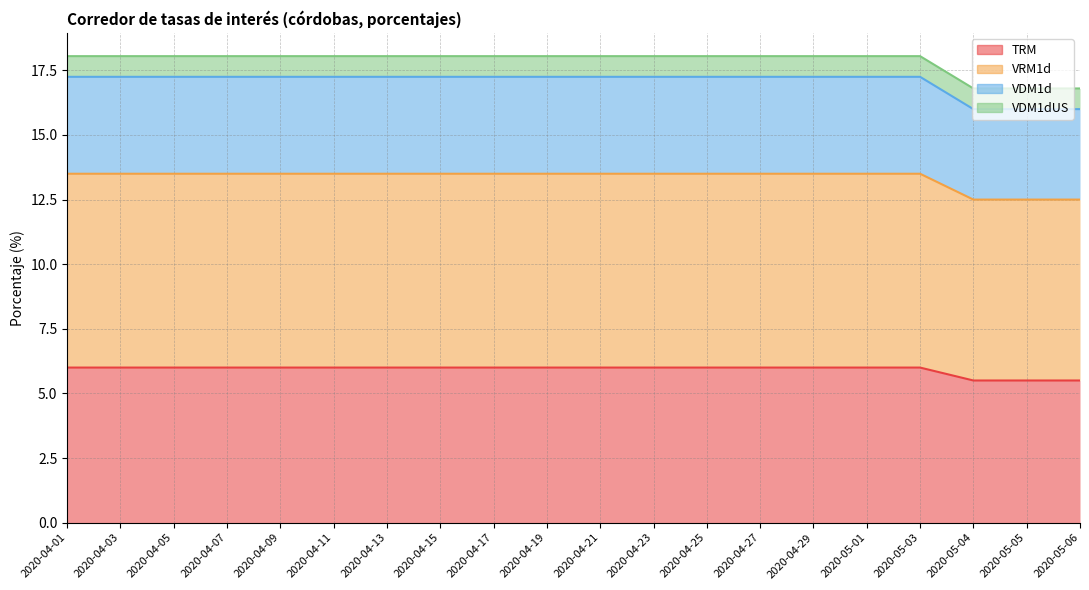

What is the value of the TRM point at the 4th from the left?

6.0